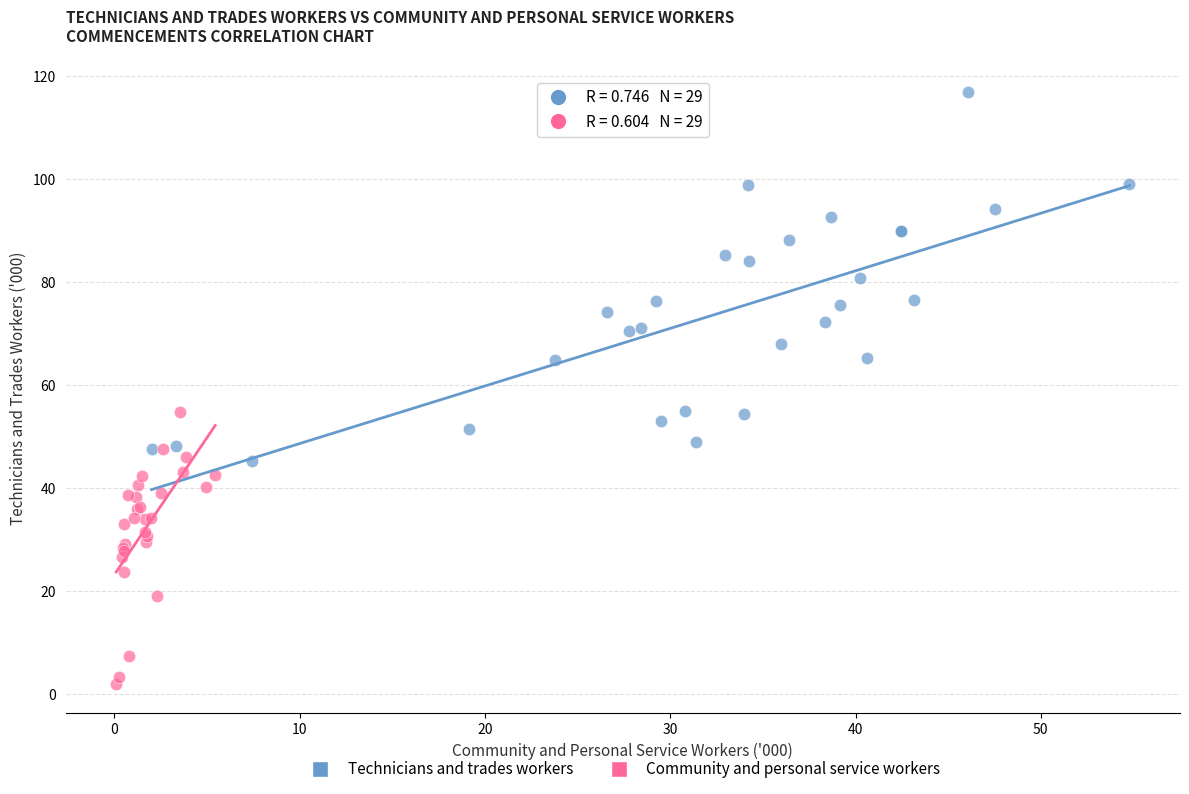

Which series reaches the minimum Y coordinate?

Community and personal service workers